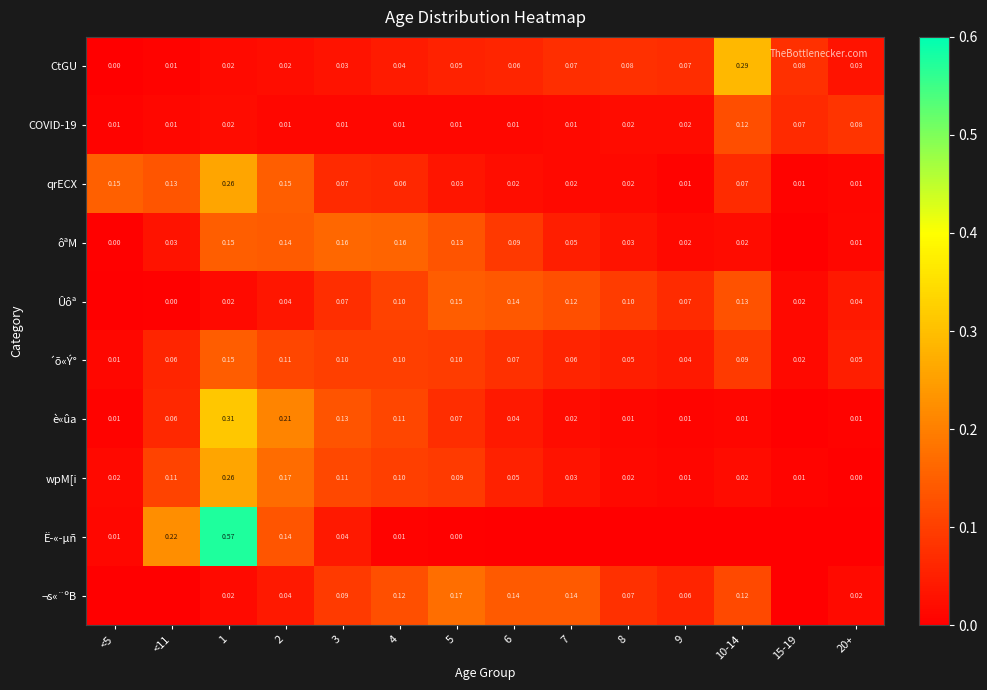

Is the value of wpM[i at <5 greater than the value of è«ûa at 8?

Yes